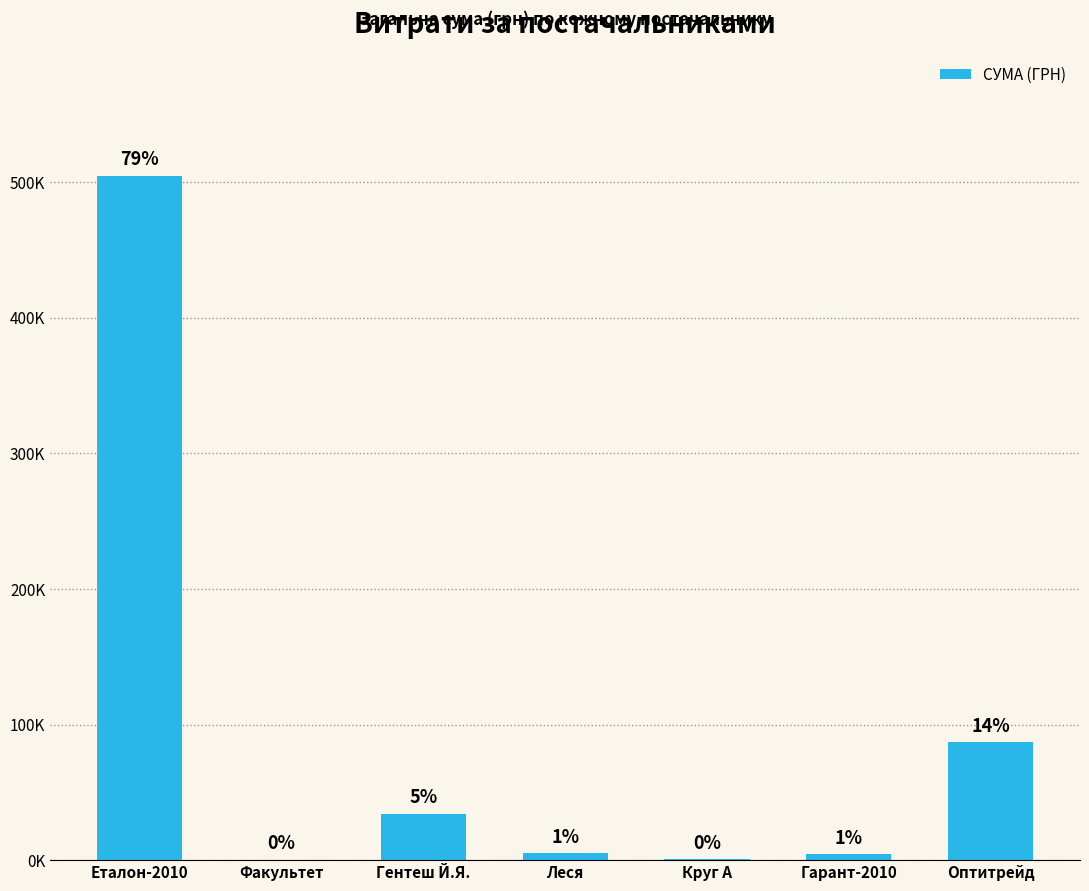

How many series are shown in this chart?

1